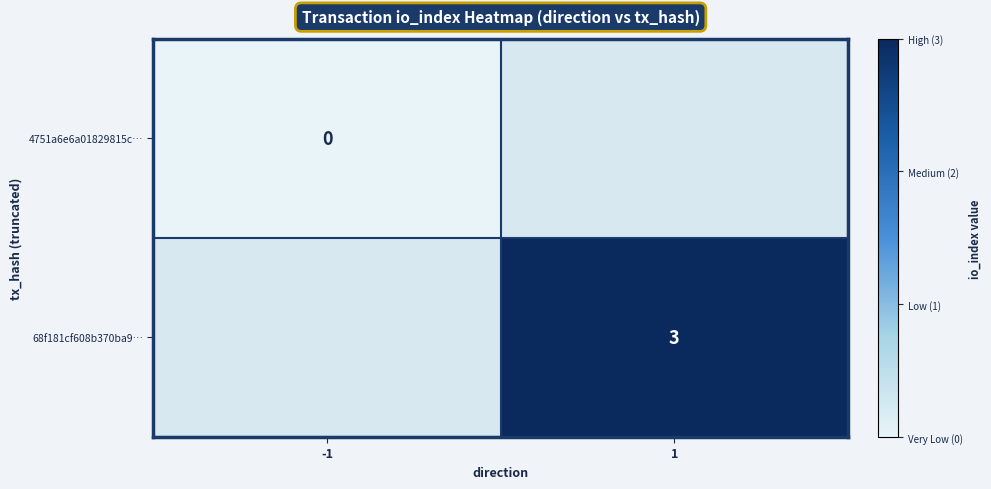

The 68f181cf608b370ba9… series shows 4.6 at 1. True or false?

False